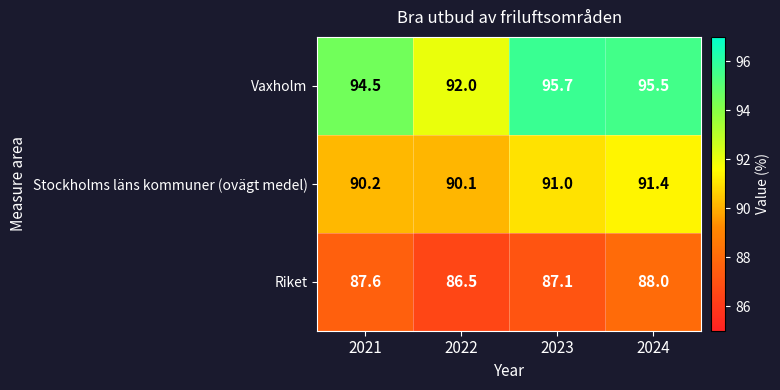

What is the smallest value displayed?

86.5